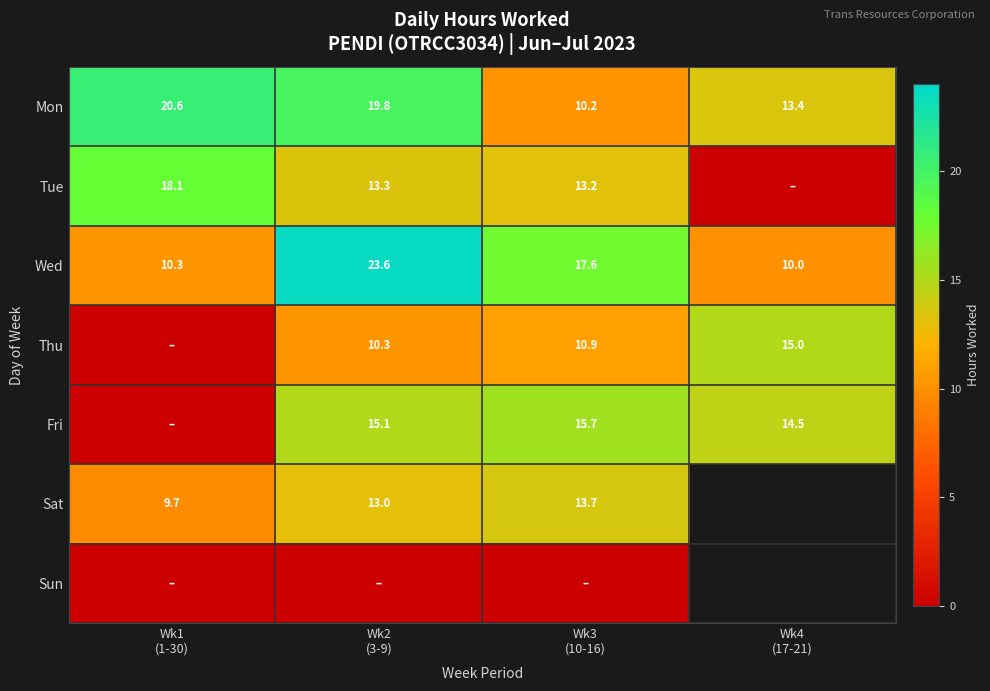

True or false: Sat has a value of 17.0 at Wk1 (1-30).

False